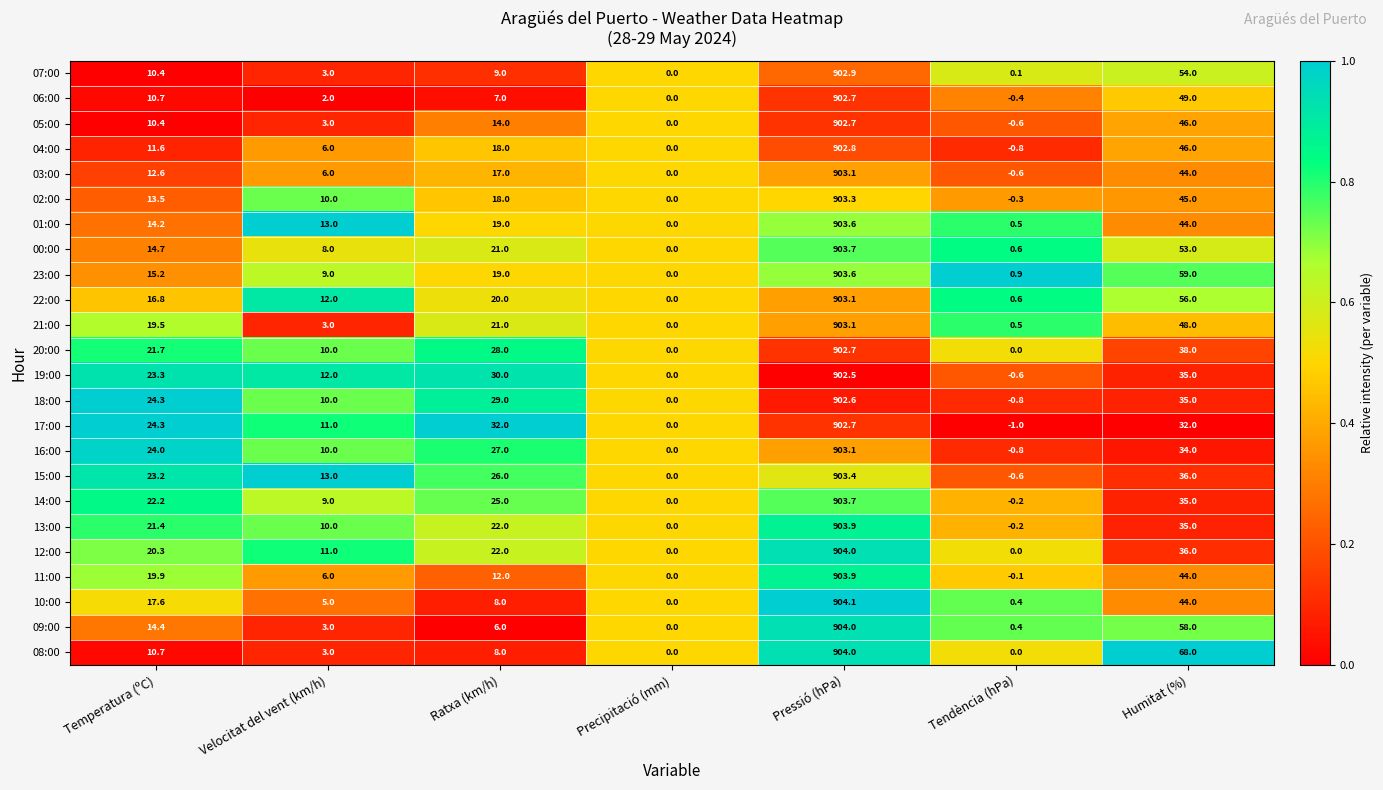

True or false: 15:00 has a value of -417.0 at Precipitació (mm).

False